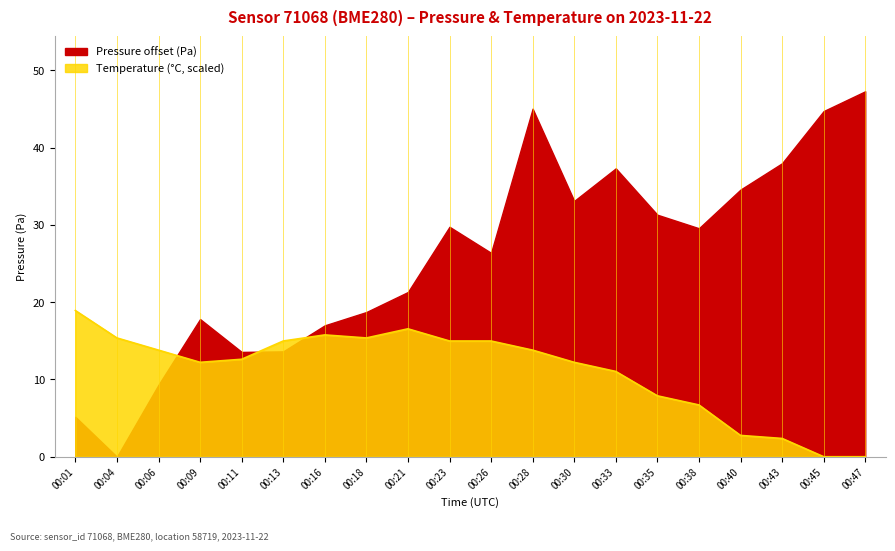

At which label does pressure first exceed 29?

00:23